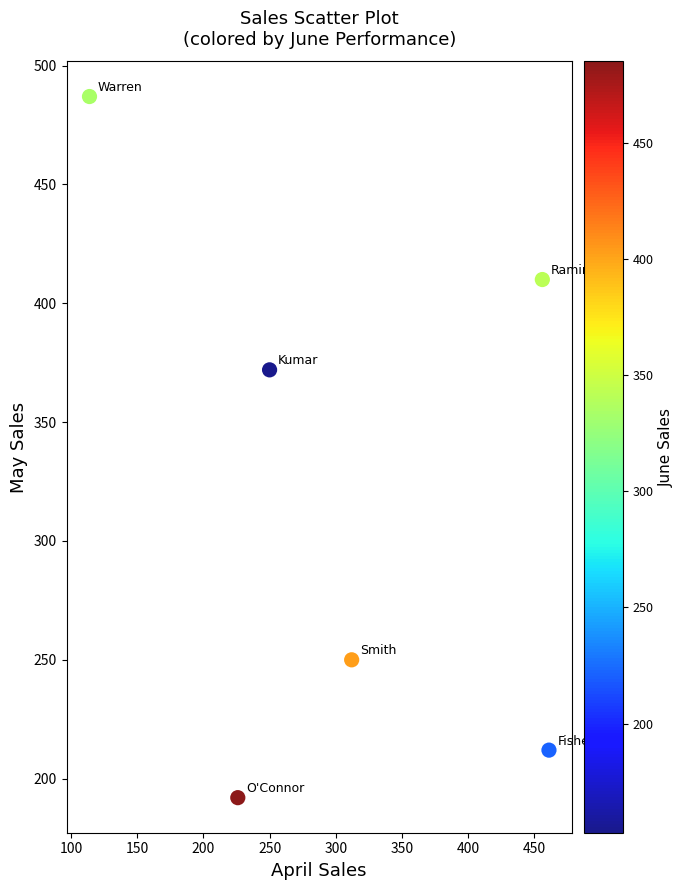

What Y value in the scatter plot is closest to 339?

372